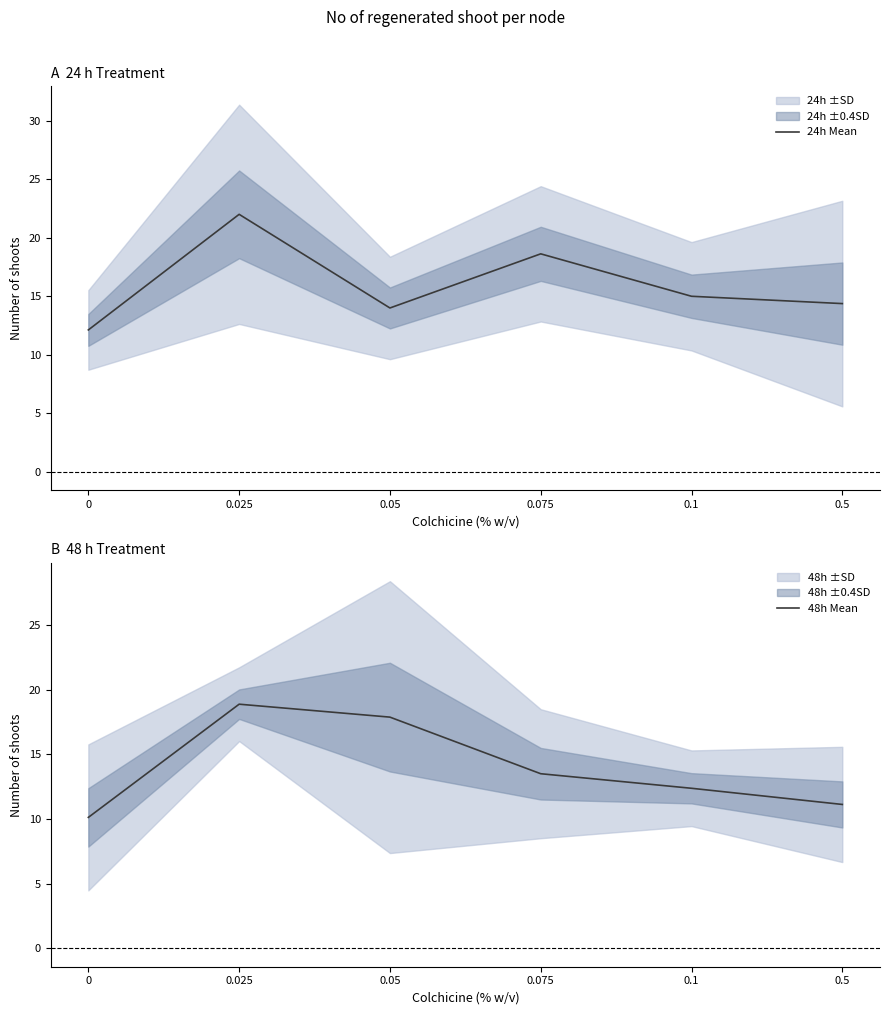

How many interior local peaks does the 24h Mean series have?

2